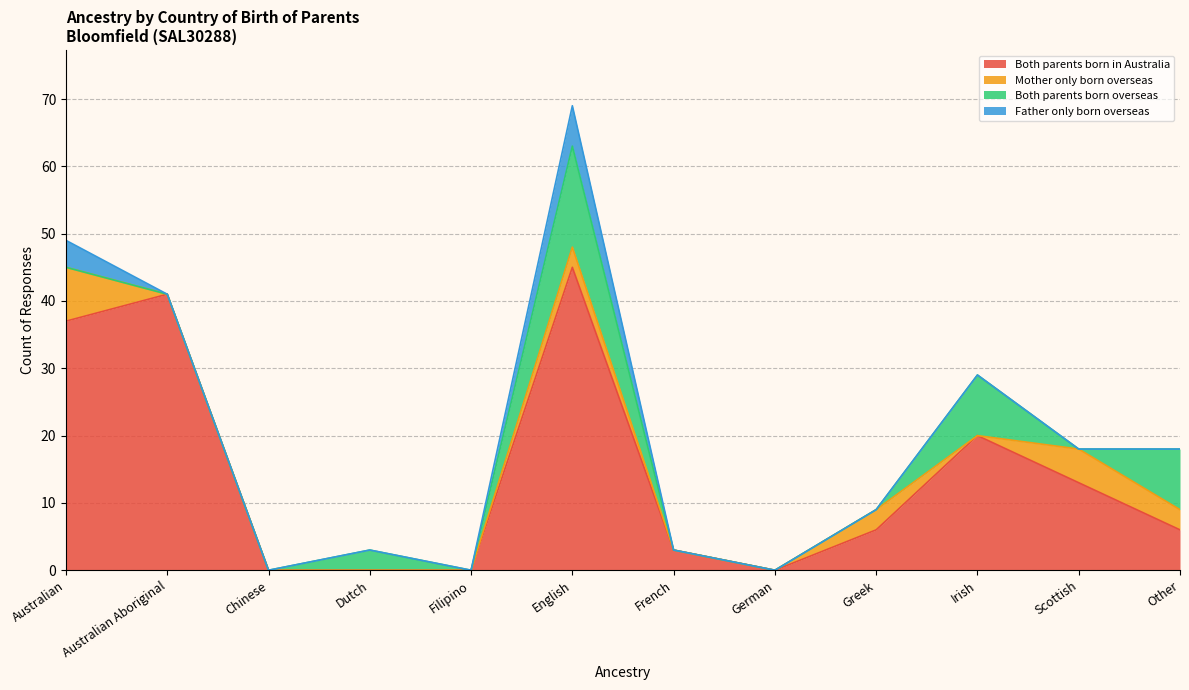

Which has a higher value, Irish or Scottish?

Irish